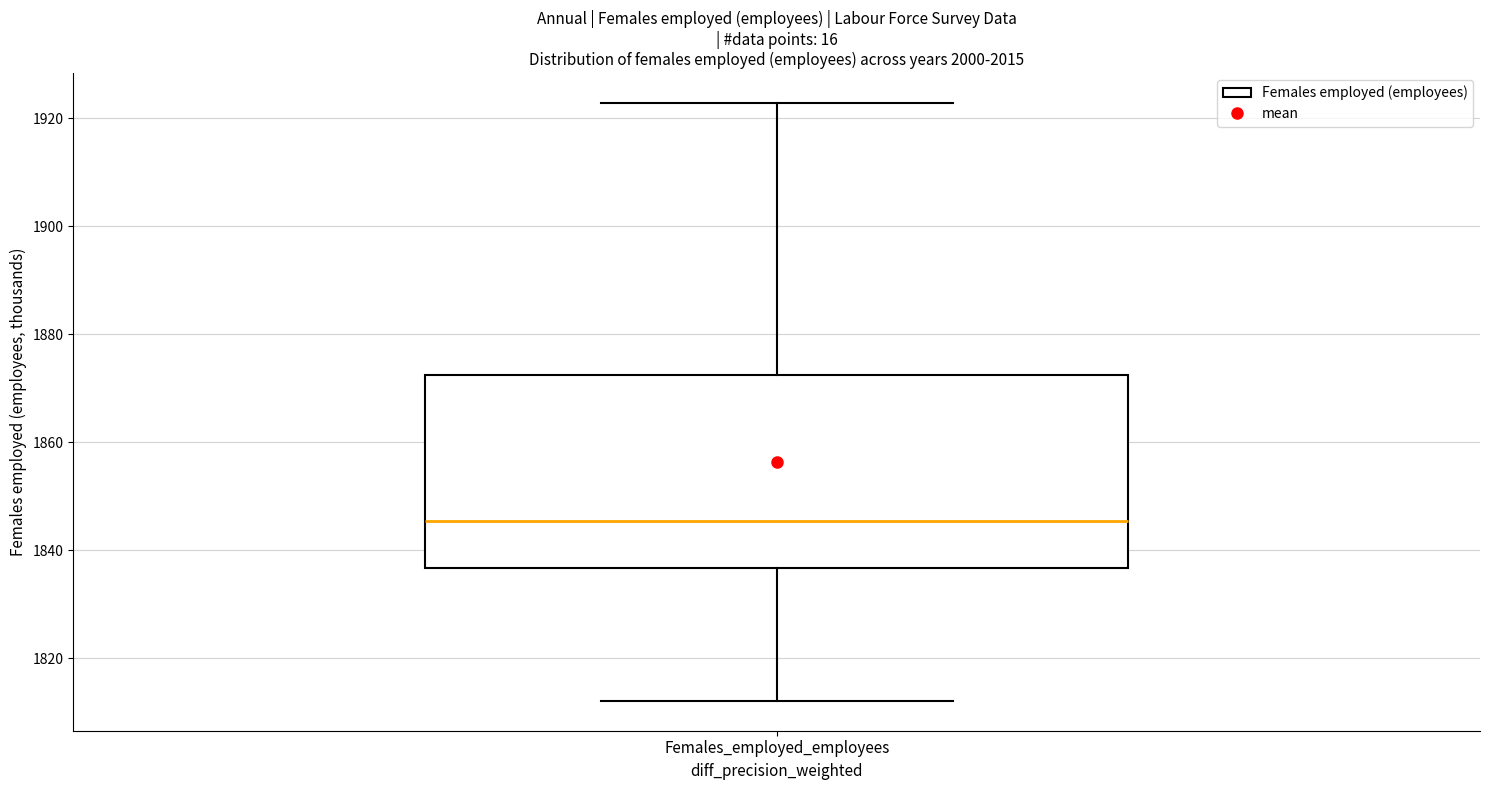

Where does the median line of the box for Females_employed_employees sit on the y-axis? The values are not printed on the chart, so give them approximately, as read against the axis.

1846